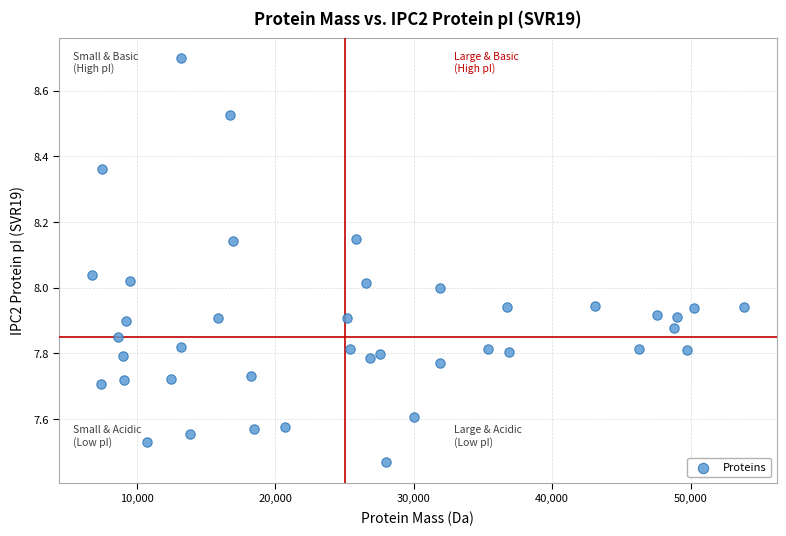

What is the range of Y values (max minus min)?

1.2